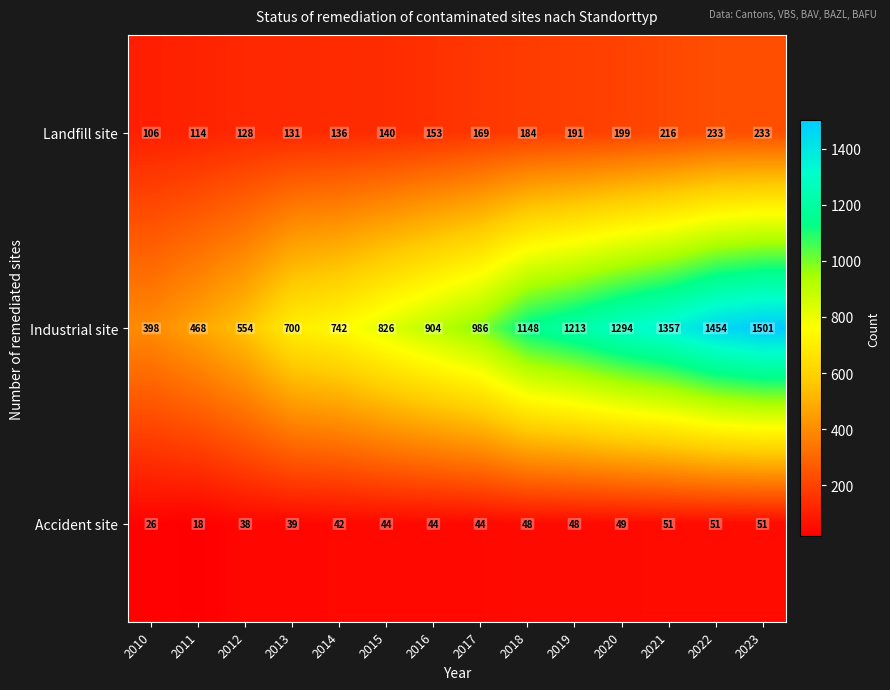

At which category does the chart reach its peak across all series?

2023